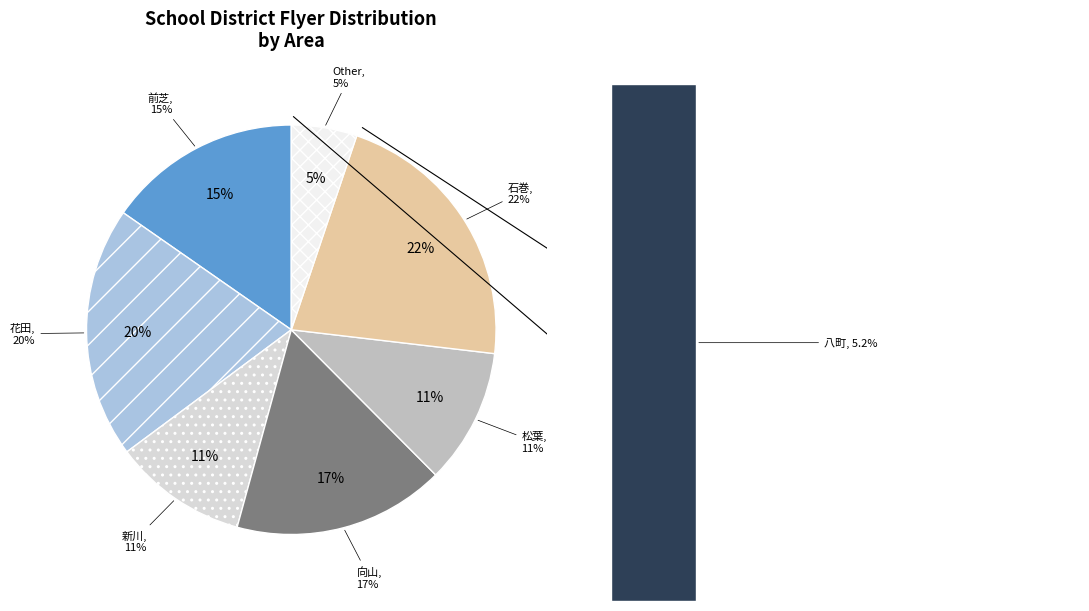

To the nearest percent, what percentage of the pie is 松葉?

11%